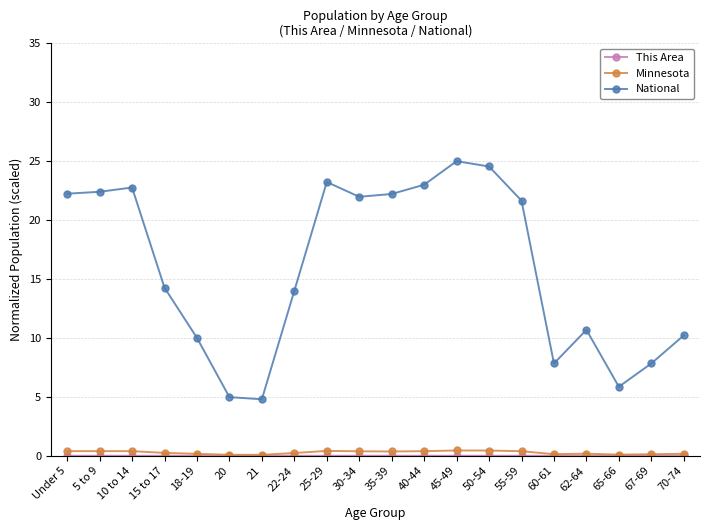

Count the number of data series in this chart.

3